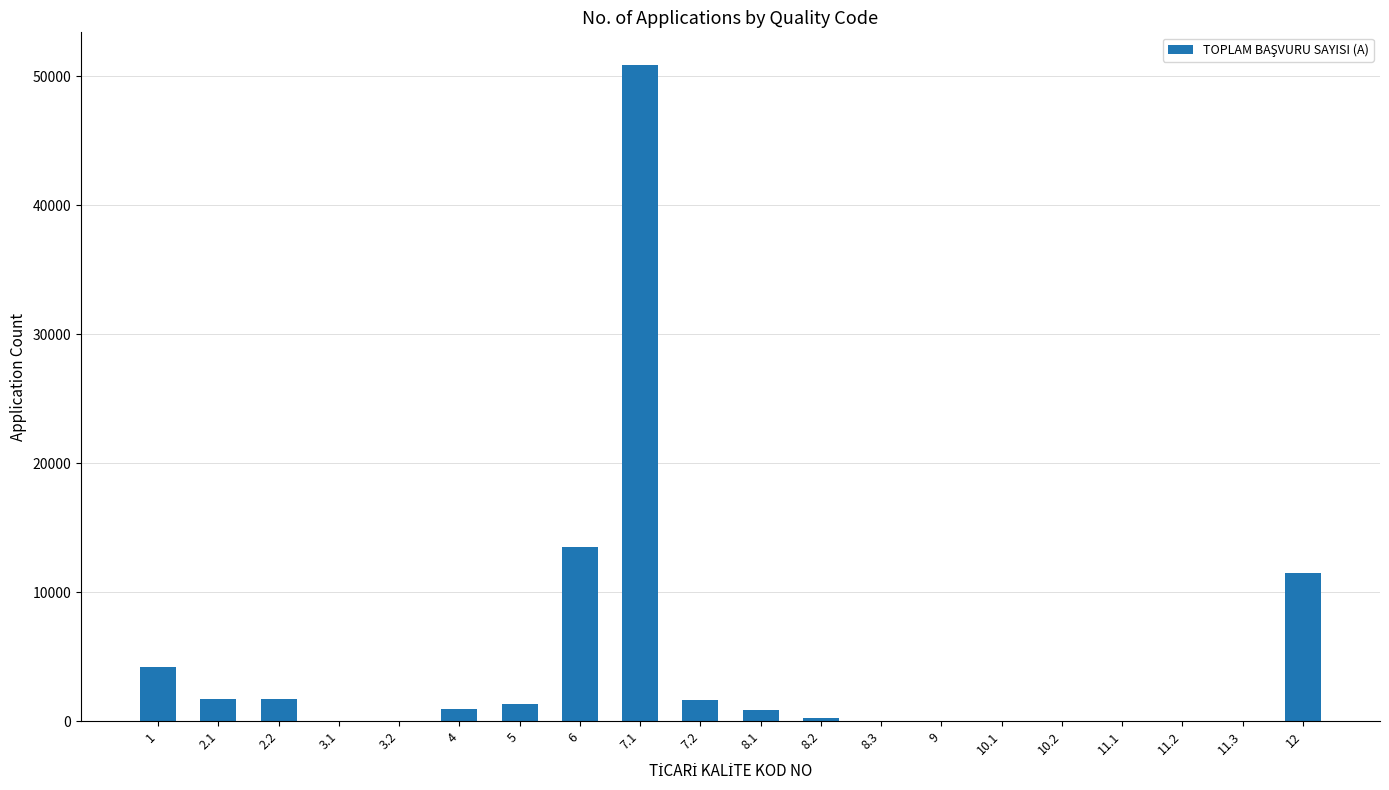

What is the change in value from 2.1 to 10.1?

-1745